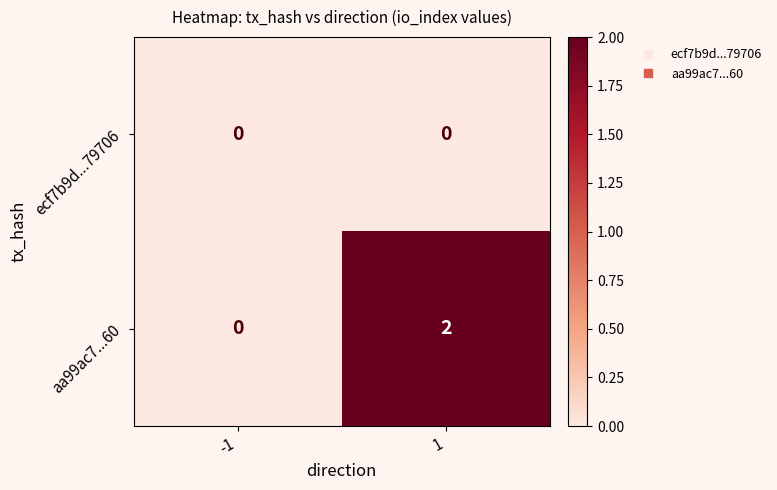

Reading right to left, extract all data points from this chart.

ecf7b9d...79706: 0	0
aa99ac7...60: 2	0